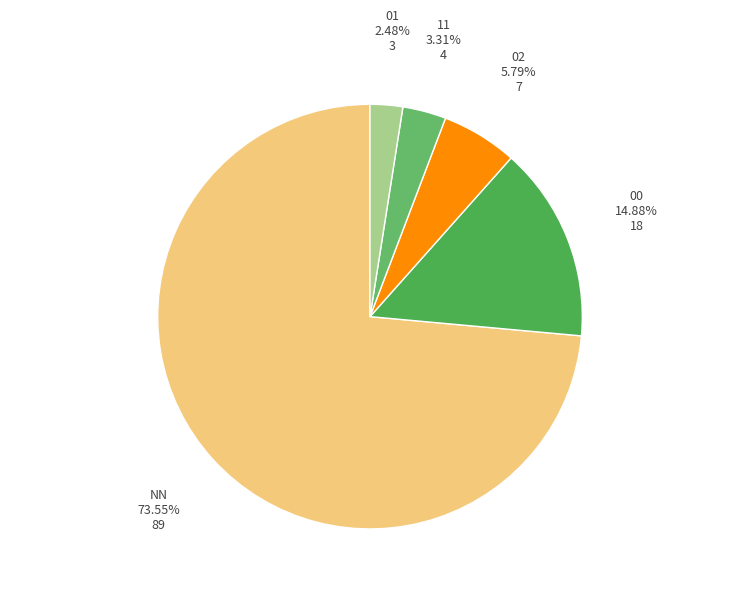

How many slices are in this pie chart?

5